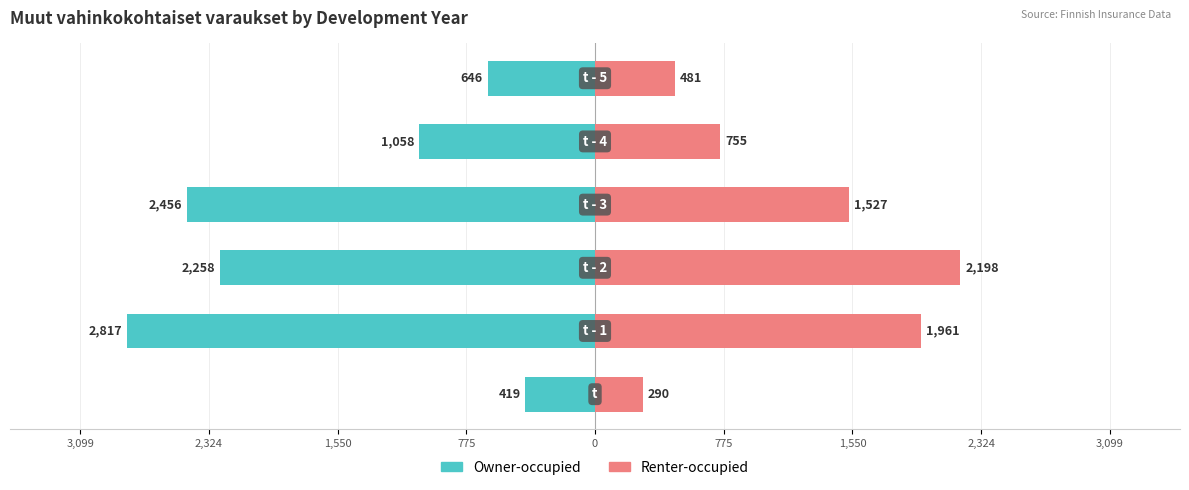

How many bars are there in each group?

2